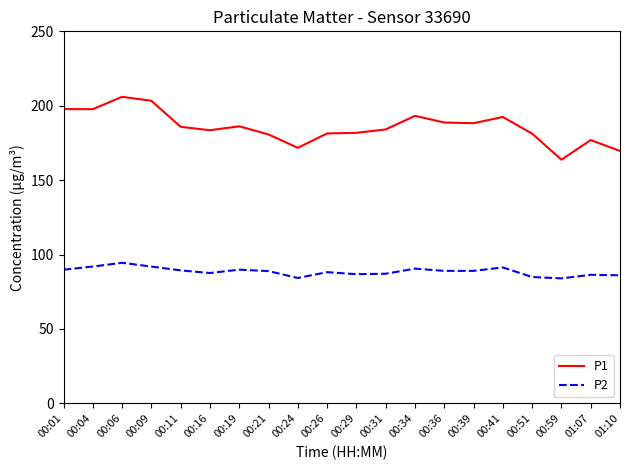

At which label does P1 reach its peak?

00:06